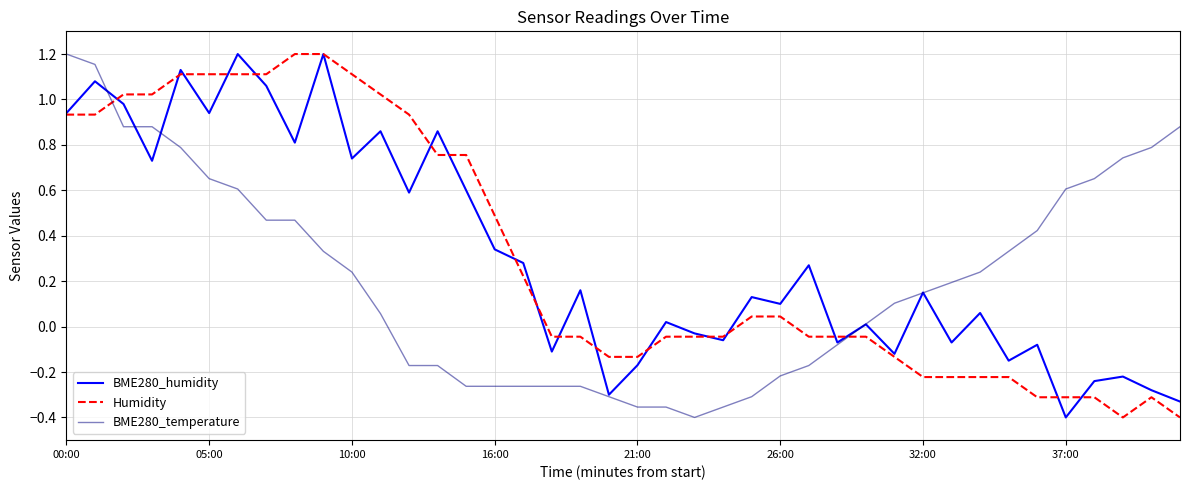

Does the chart have visible grid lines?

Yes